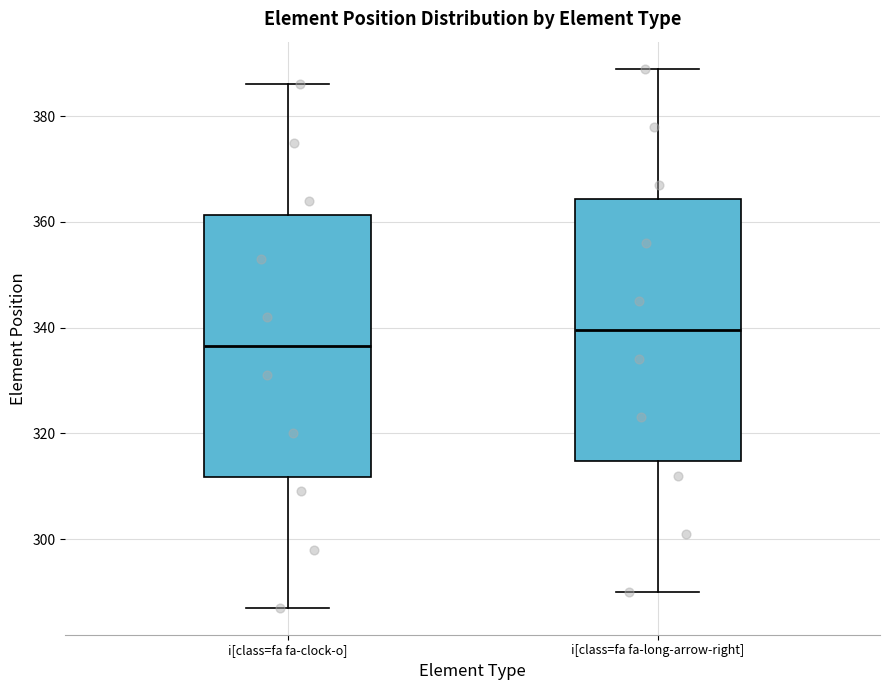

Which box's median line is the lowest?

i[class=fa fa-clock-o]